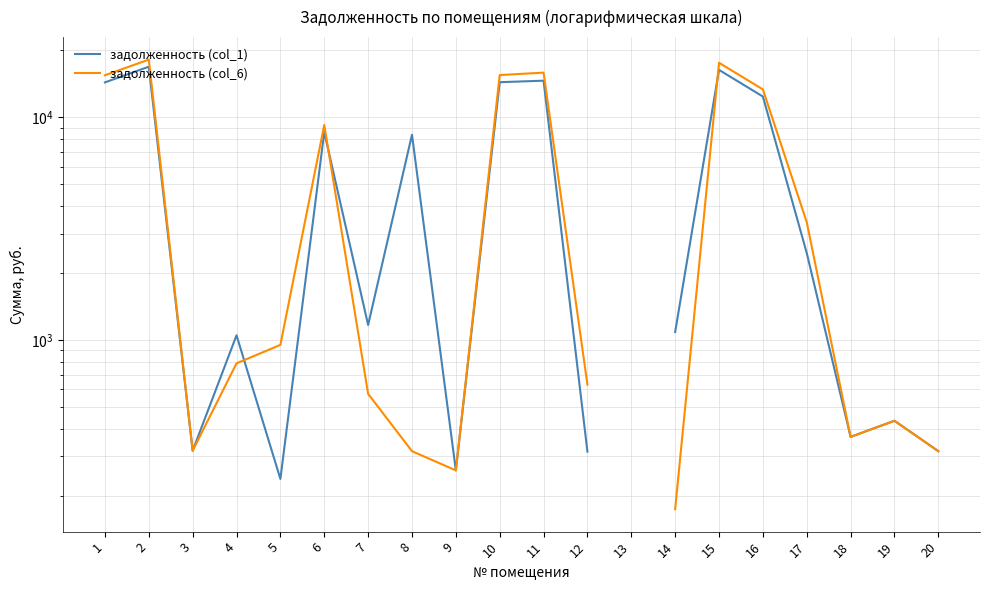

At 19, list the series in order from largest to smallest.

задолженность (col_1), задолженность (col_6)